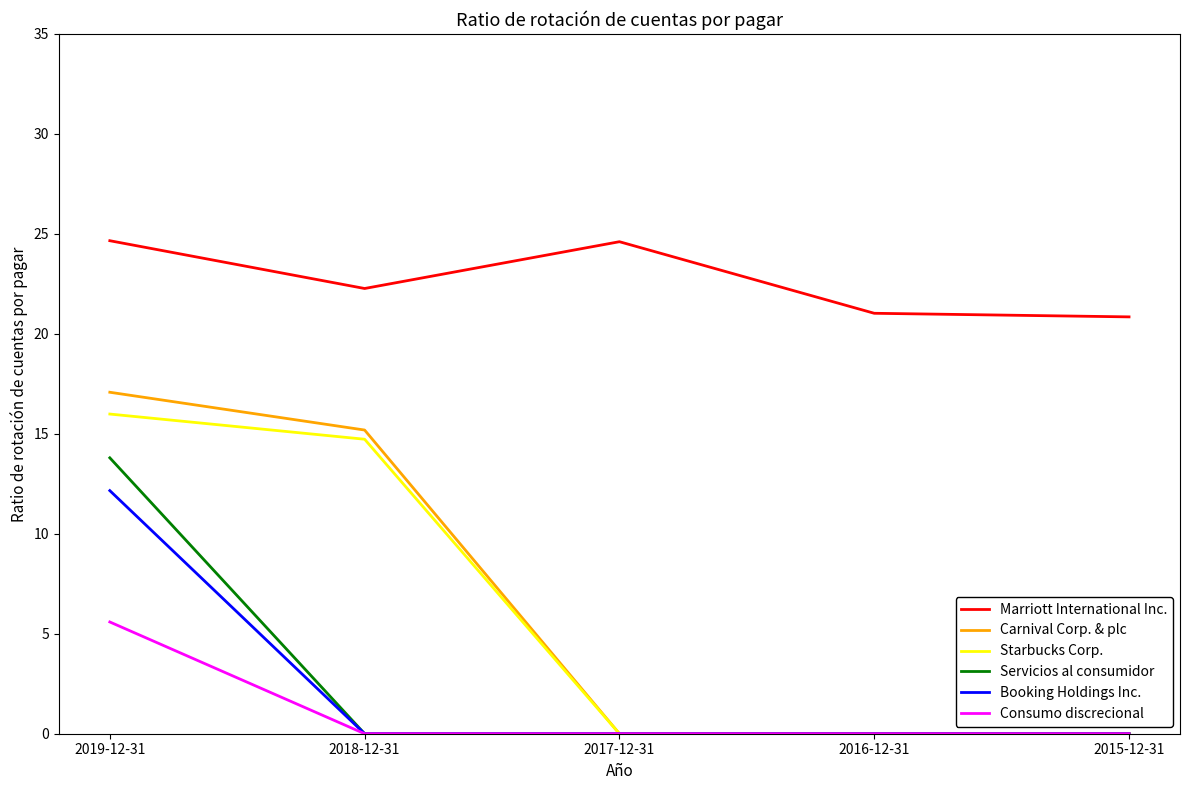

What is the difference between the maximum and minimum values in the Booking Holdings Inc. series?

12.2